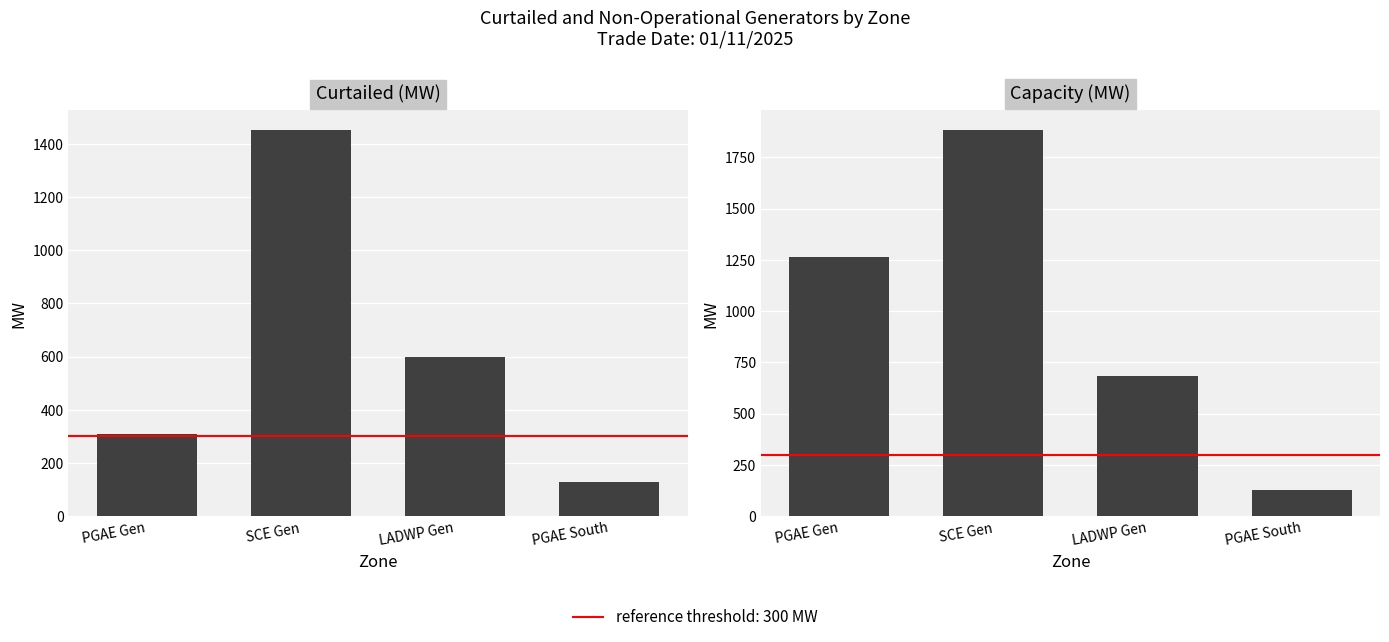

What is the label of the 4th bar from the left?

PGAE South